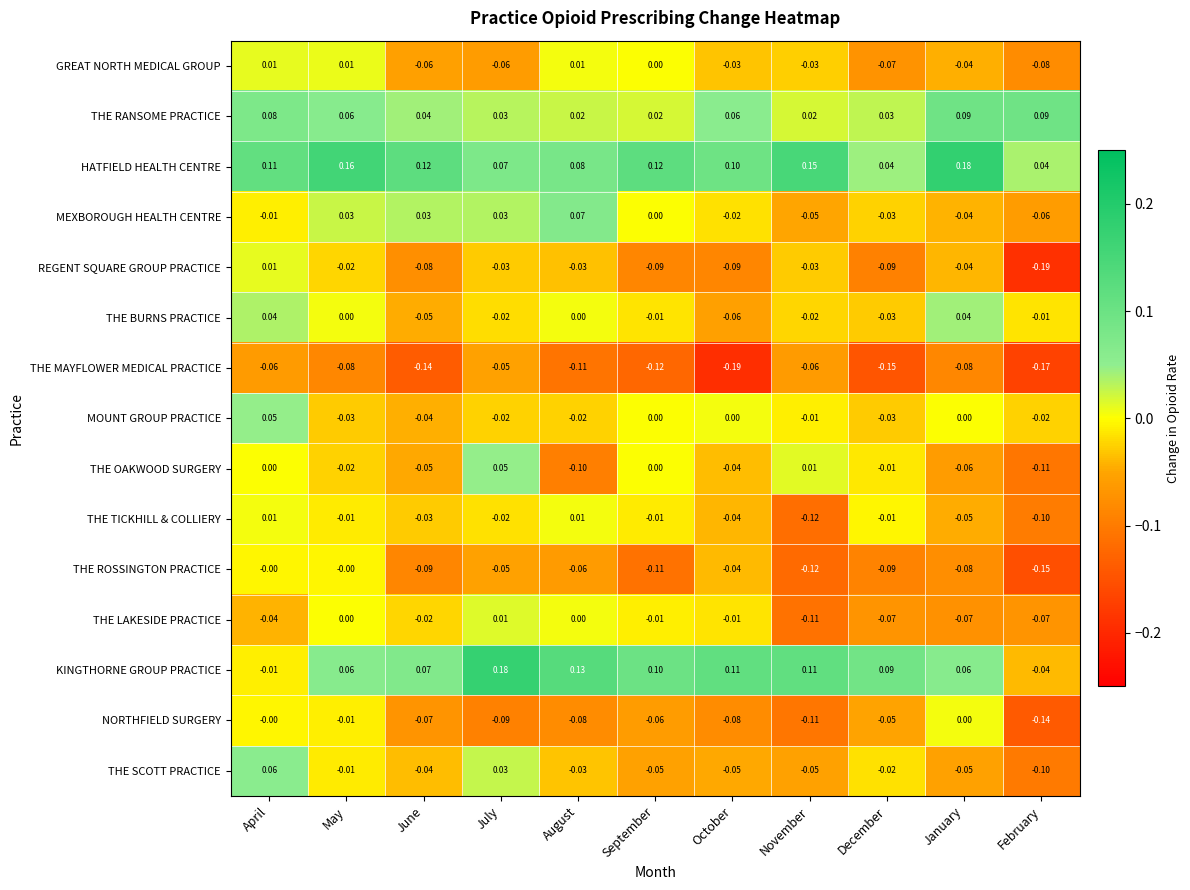

At which label is GREAT NORTH MEDICAL GROUP closest to 0?

September